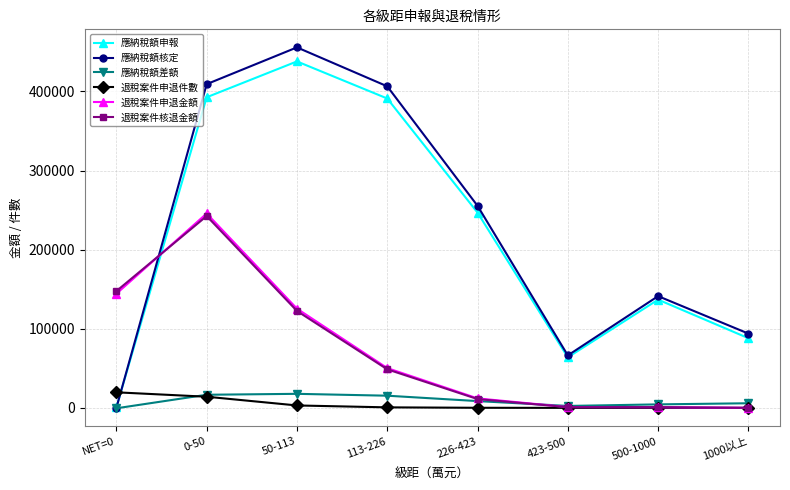

Which series has the largest total across all categories?

應納稅額核定